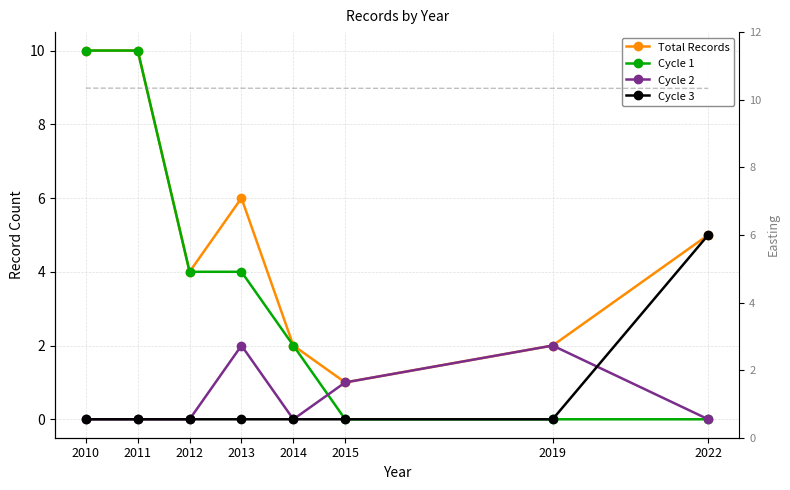

How many Total Records values are between 2 and 10?

7